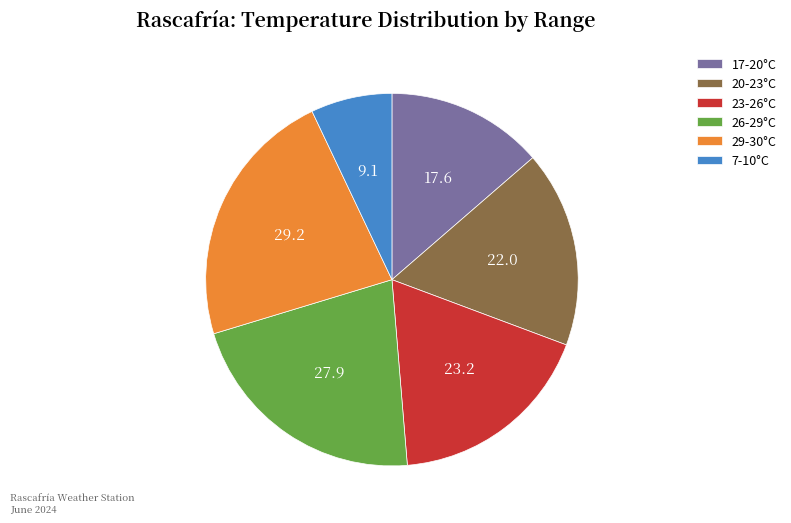

Which slice is the smallest?

7-10°C